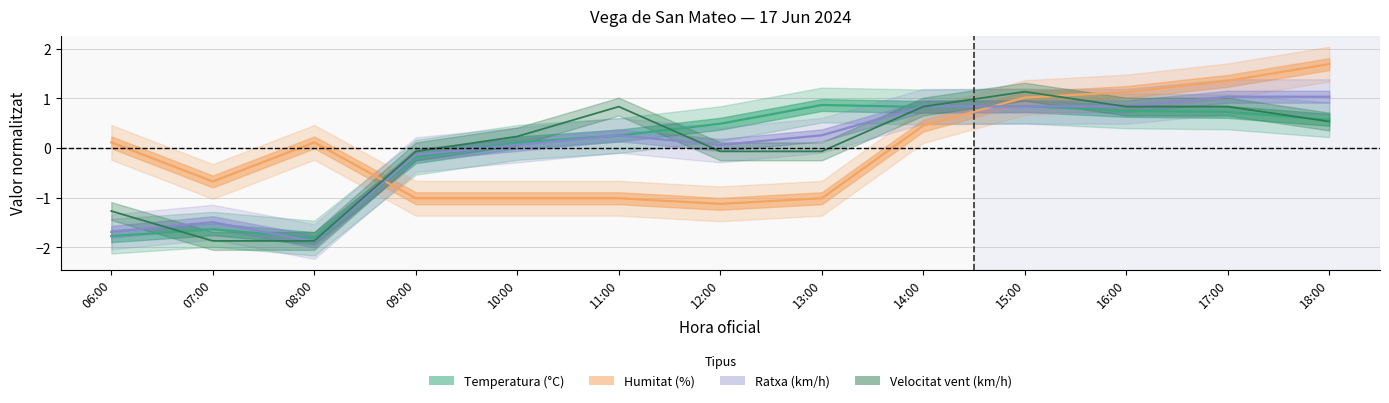

At 16:00, list the series in order from smallest to largest.

Temperatura (°C), Velocitat del vent (km/h), Ratxa (km/h), Humitat (%)